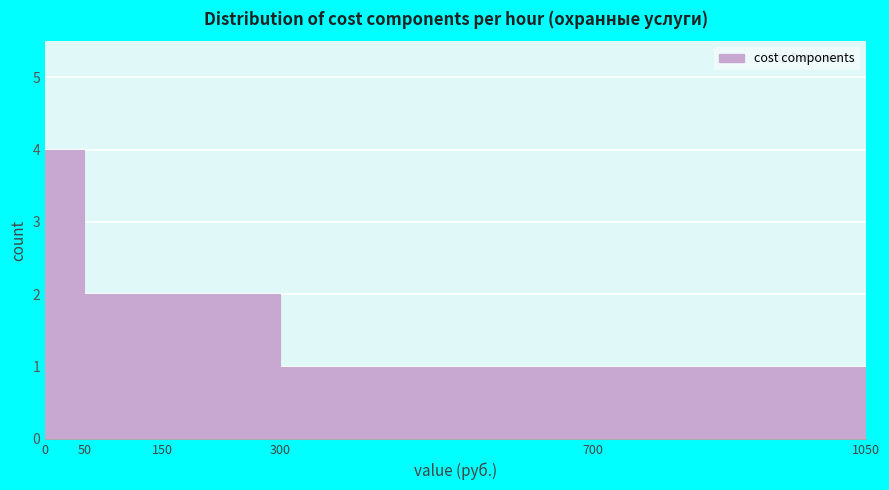

How tall is the bar that spans 300 to 700 on the x-axis? The values are not printed on the chart, so give them approximately, as read against the axis.

1